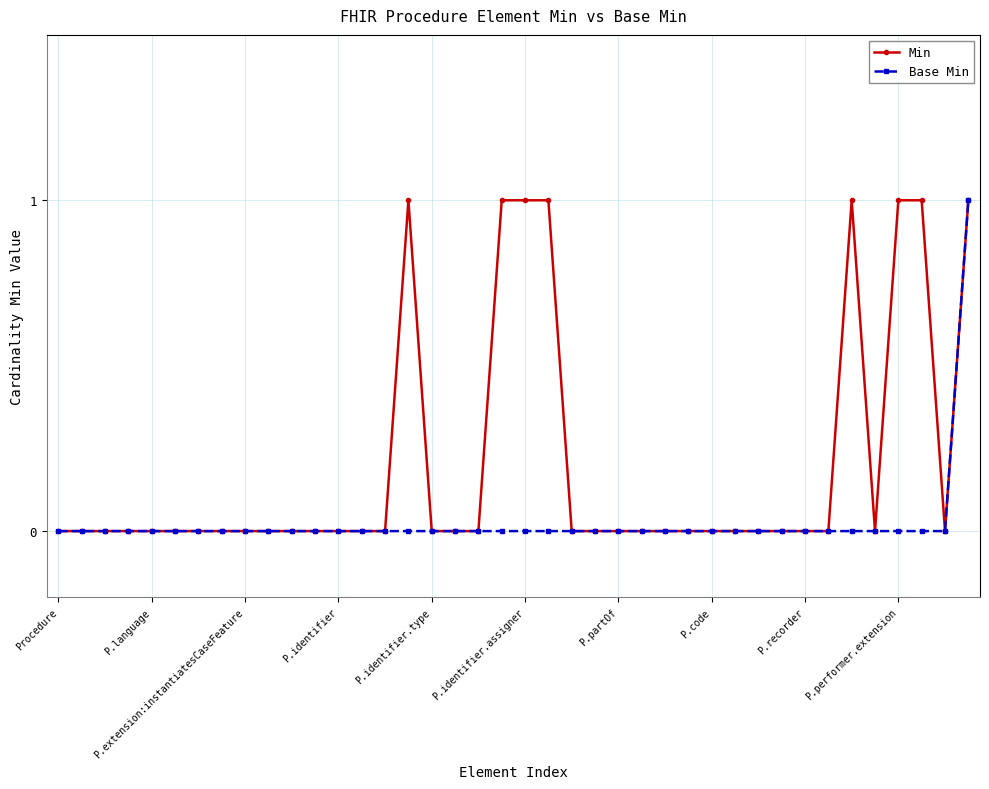

List the series in order of their overall mean, highest first.

Min, Base Min